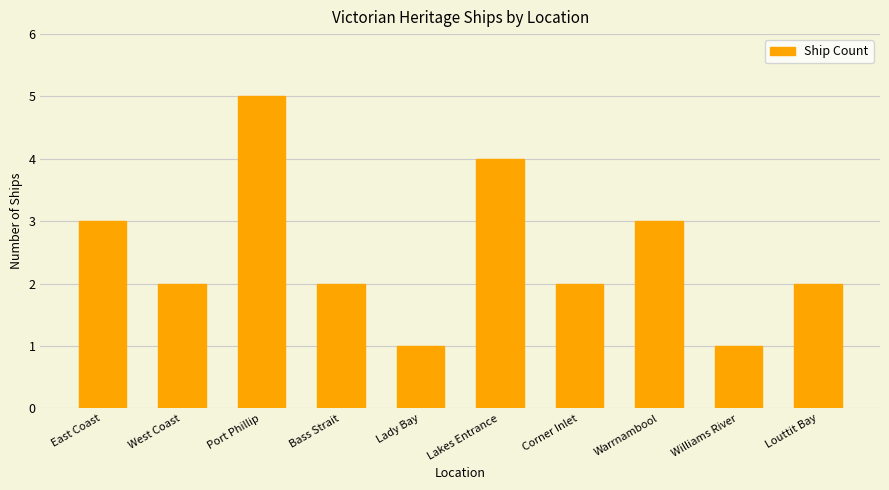

How many distinct data groups are displayed?

1